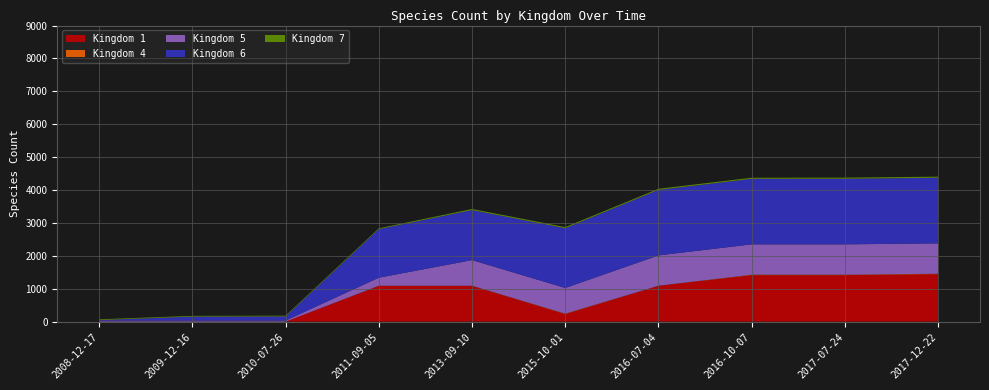

Reading left to right, list all the values displayed in this chart.

Kingdom 1: 2008-12-17=0	2009-12-16=0	2010-07-26=0	2011-09-05=1091	2013-09-10=1091	2015-10-01=231	2016-07-04=1091	2016-10-07=1414	2017-07-24=1414	2017-12-22=1444
Kingdom 4: 2008-12-17=0	2009-12-16=0	2010-07-26=0	2011-09-05=0	2013-09-10=0	2015-10-01=13	2016-07-04=0	2016-10-07=13	2017-07-24=13	2017-12-22=13
Kingdom 5: 2008-12-17=34	2009-12-16=34	2010-07-26=34	2011-09-05=245	2013-09-10=780	2015-10-01=780	2016-07-04=923	2016-10-07=923	2017-07-24=923	2017-12-22=923
Kingdom 6: 2008-12-17=14	2009-12-16=120	2010-07-26=125	2011-09-05=1477	2013-09-10=1520	2015-10-01=1816	2016-07-04=1991	2016-10-07=1991	2017-07-24=1994	2017-12-22=1994
Kingdom 7: 2008-12-17=23	2009-12-16=23	2010-07-26=23	2011-09-05=25	2013-09-10=34	2015-10-01=34	2016-07-04=34	2016-10-07=34	2017-07-24=34	2017-12-22=34